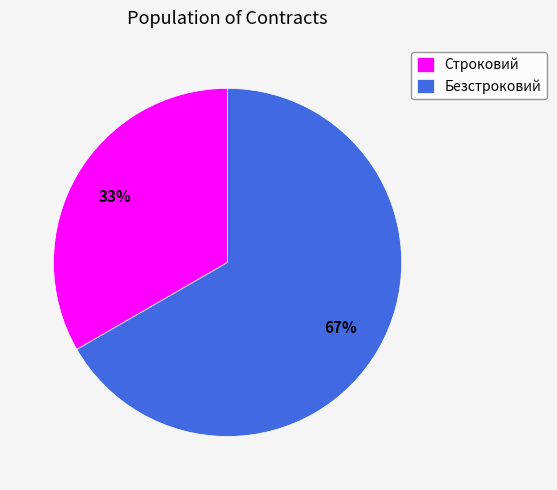

Rank the categories by value from highest to lowest.

Безстроковий, Строковий